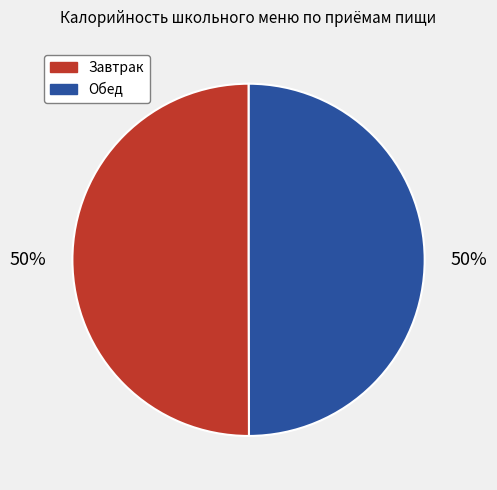

To the nearest percent, what is the average slice percentage?

50%